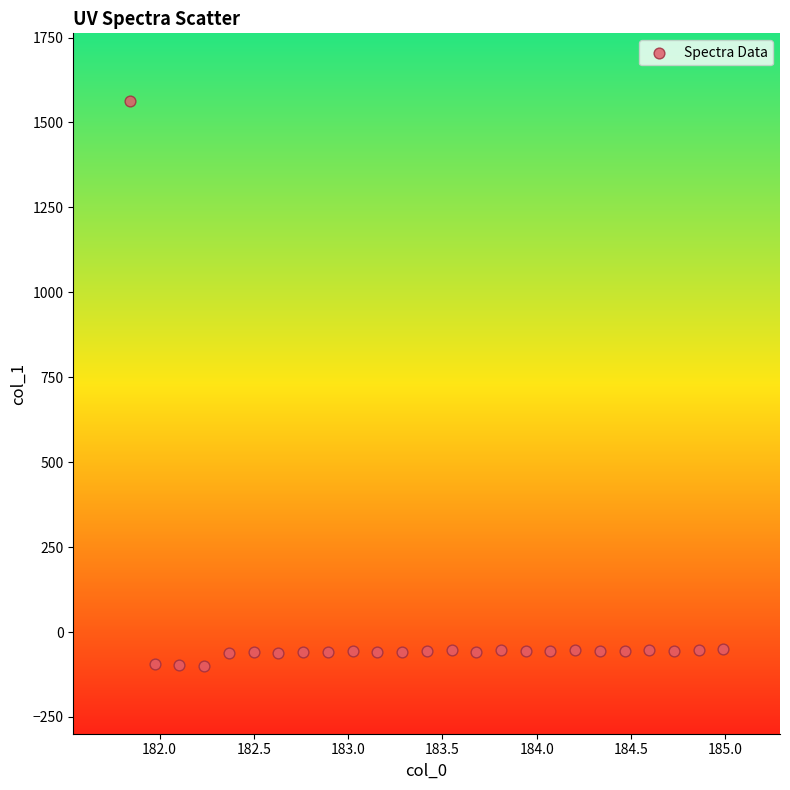

What is the range of Y values (max minus min)?

1661.7